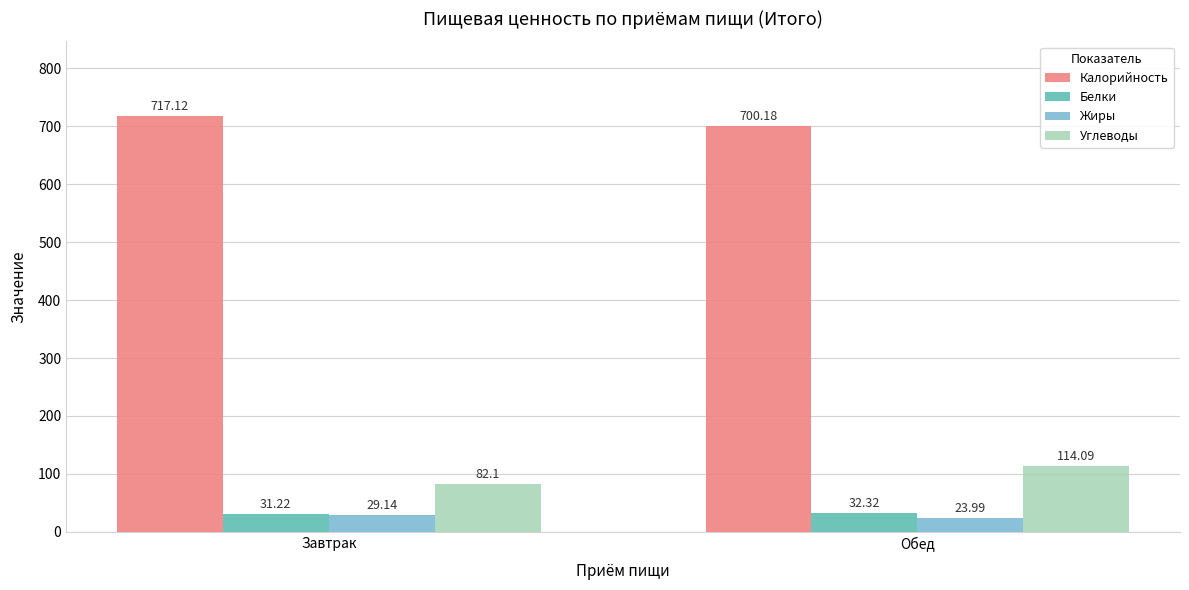

Reading left to right, extract all data points from this chart.

Калорийность: 717.1	700.2
Белки: 31.2	32.3
Жиры: 29.1	24.0
Углеводы: 82.1	114.1